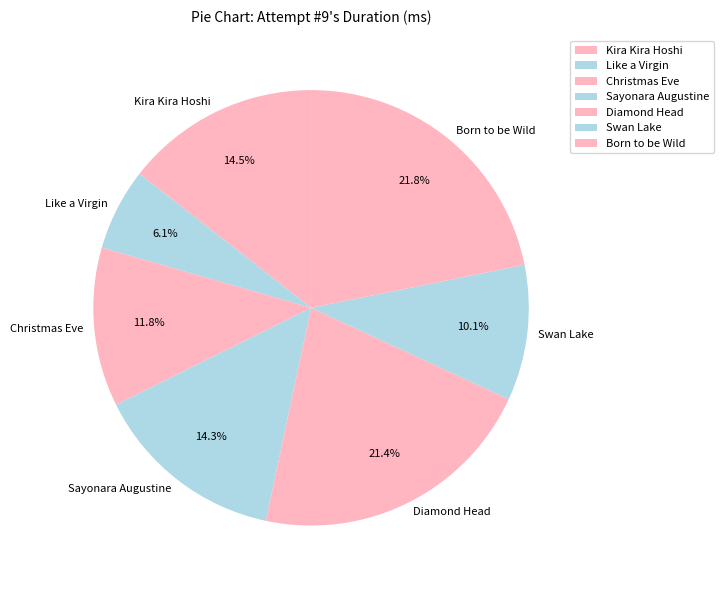

To the nearest percent, what is the combined percentage of Sayonara Augustine and Swan Lake?

24%